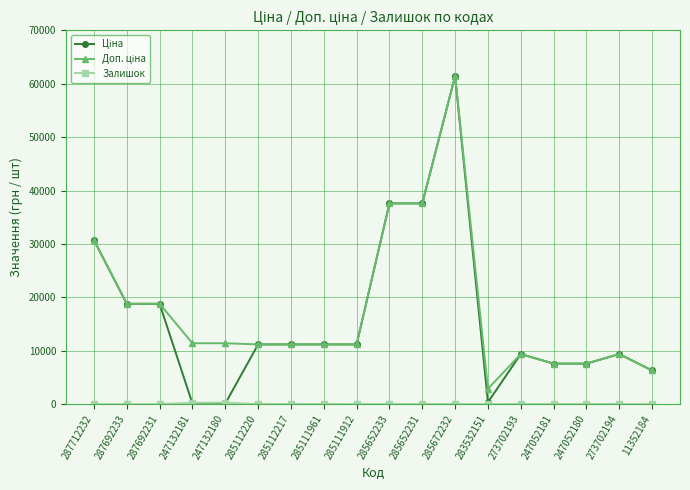

How many data points does each series have?

18